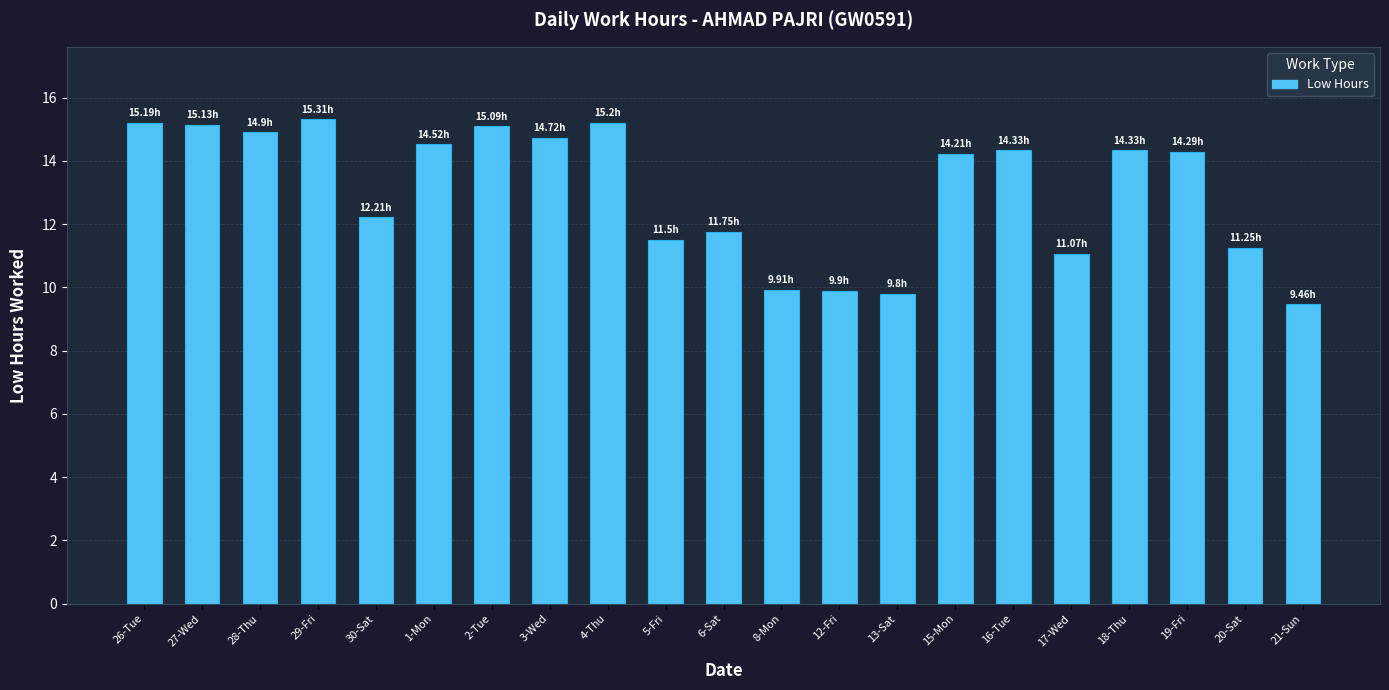

What is the change in value from 8-Mon to 18-Thu?

+4.4